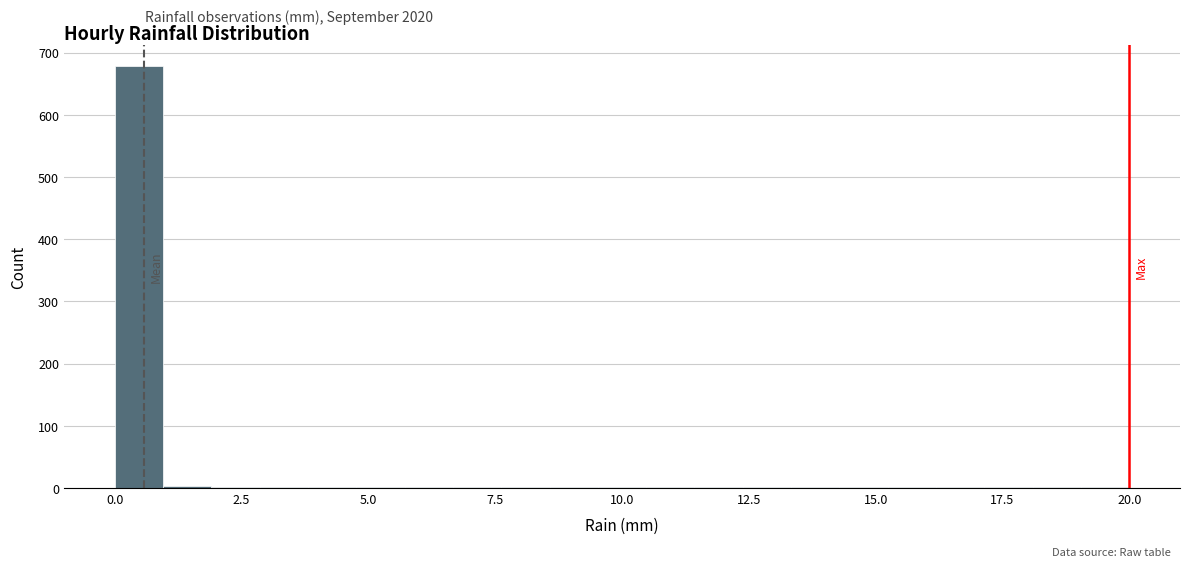

Around what value on the x-axis is the tallest bar? Give the approximate position of its centre, as read against the axis.

0.5